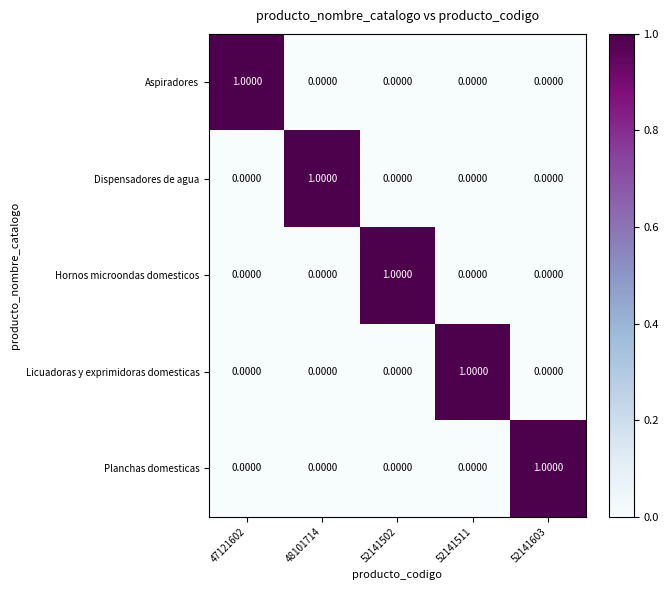

At how many categories does at least one series exceed 0?

5